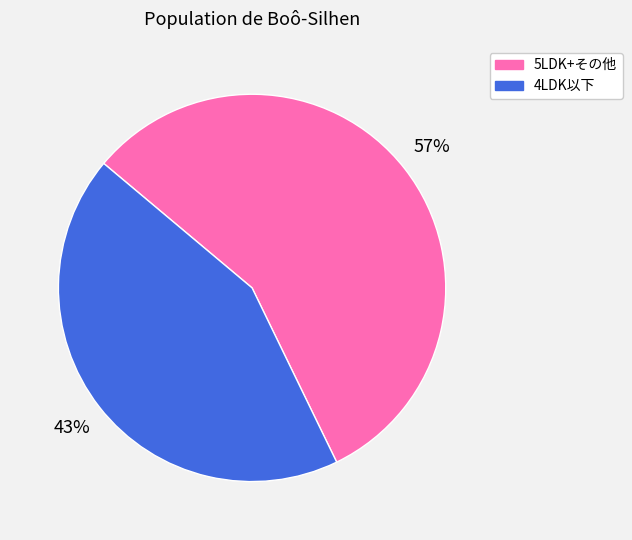

To the nearest percent, what is the average slice percentage?

50%